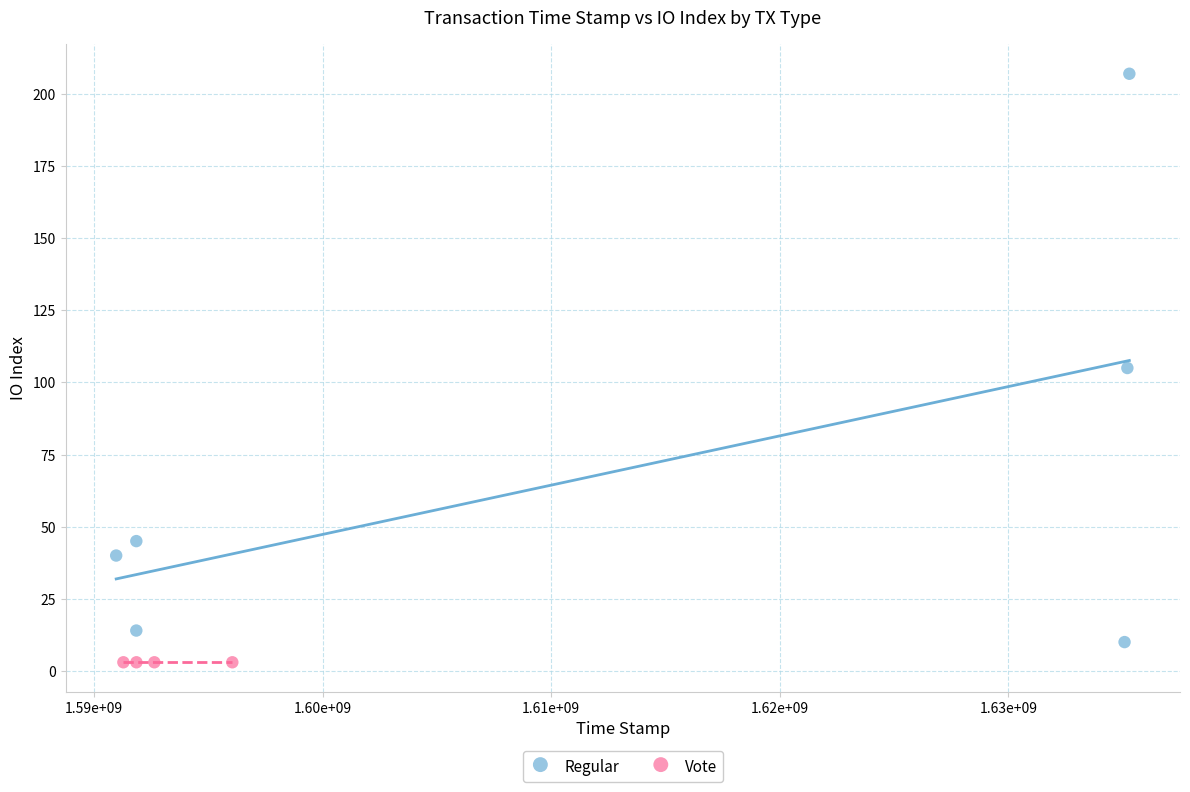

Which series contains the highest Y value?

Regular